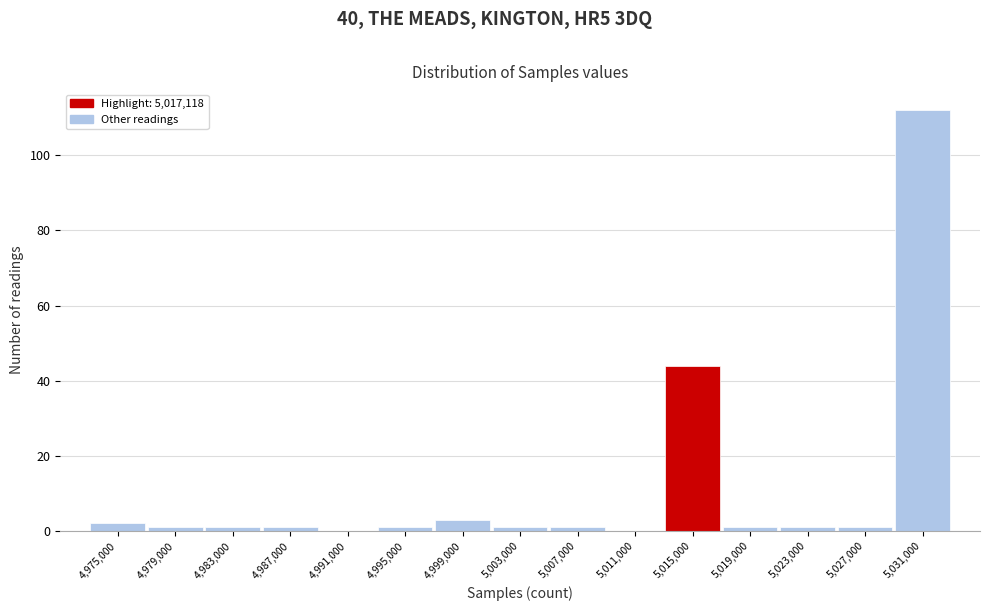

Reading left to right, transcribe all the data shown in this chart.

4,975,000=2	4,979,000=1	4,983,000=1	4,987,000=1	4,991,000=0	4,995,000=1	4,999,000=3	5,003,000=1	5,007,000=1	5,011,000=0	5,015,000=44	5,019,000=1	5,023,000=1	5,027,000=1	5,031,000=112